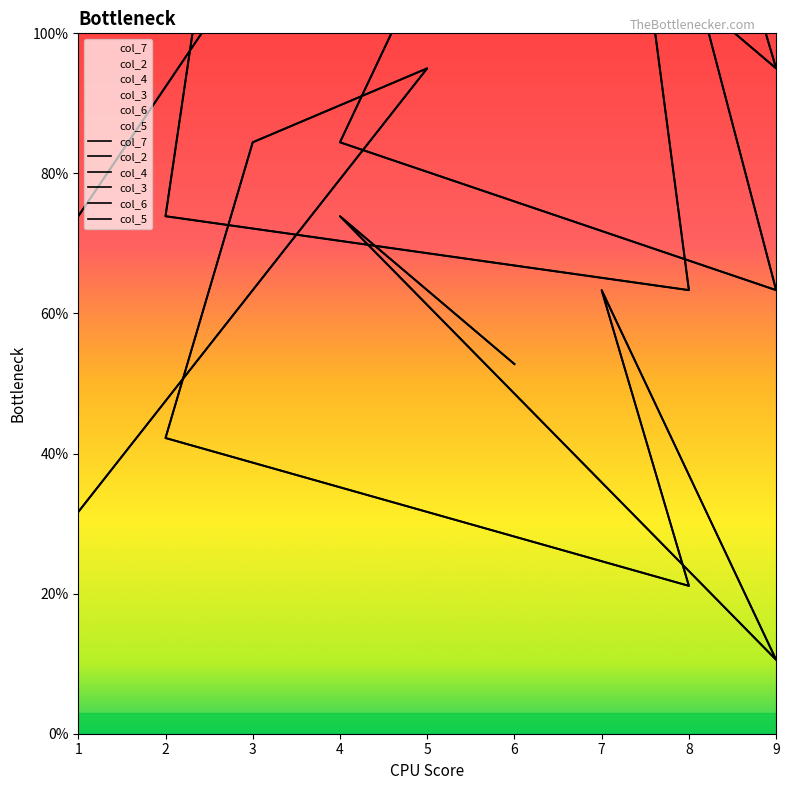

At which category is the sum across all series the highest?

5